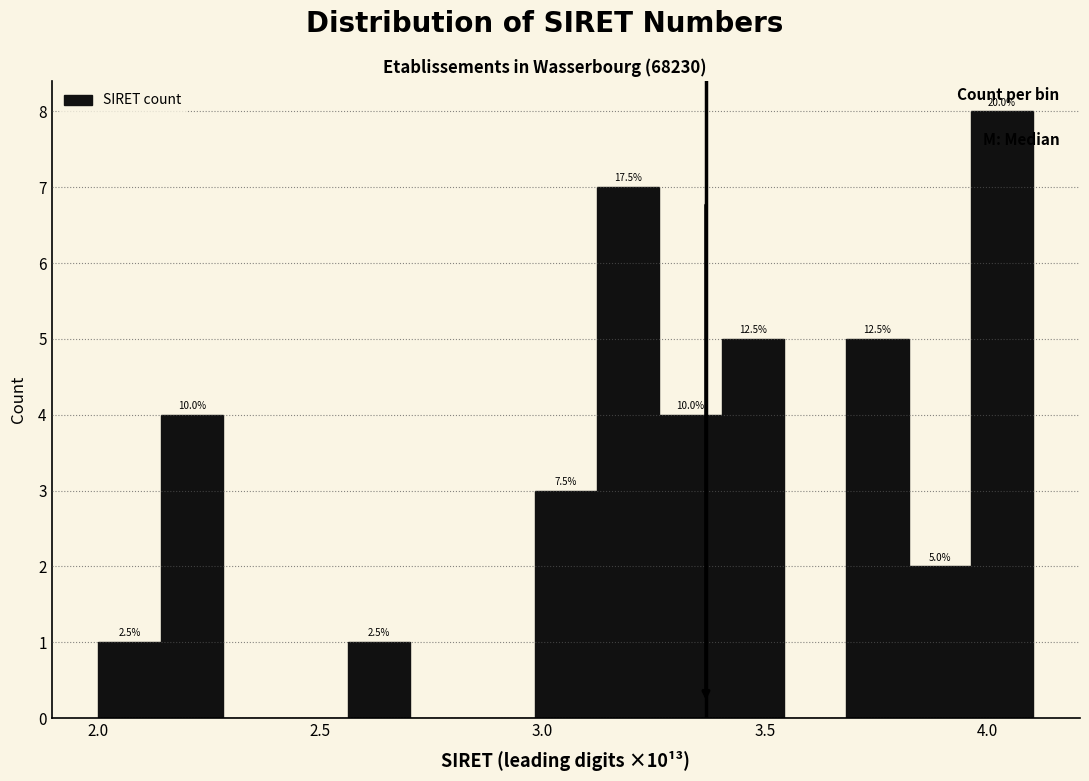

Around what value on the x-axis is the tallest bar? Give the approximate position of its centre, as read against the axis.

4.05